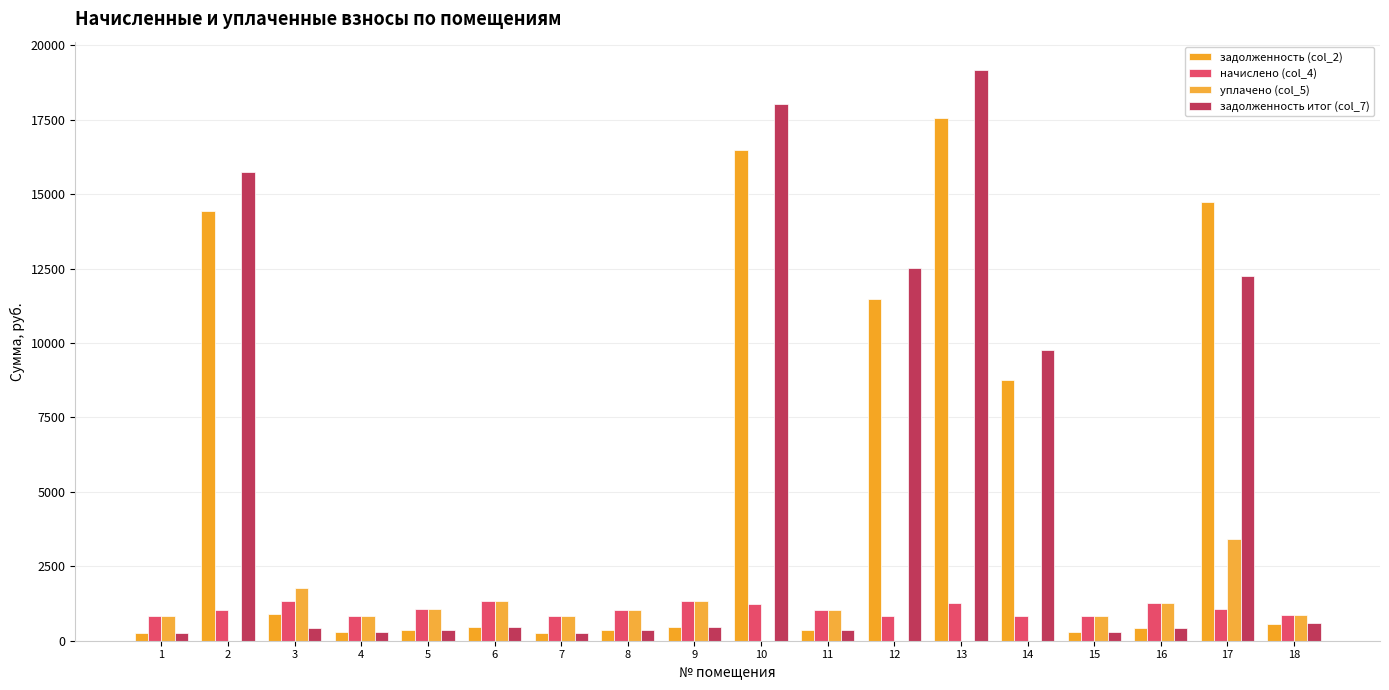

Are the bars grouped side by side (vs. stacked)?

Yes